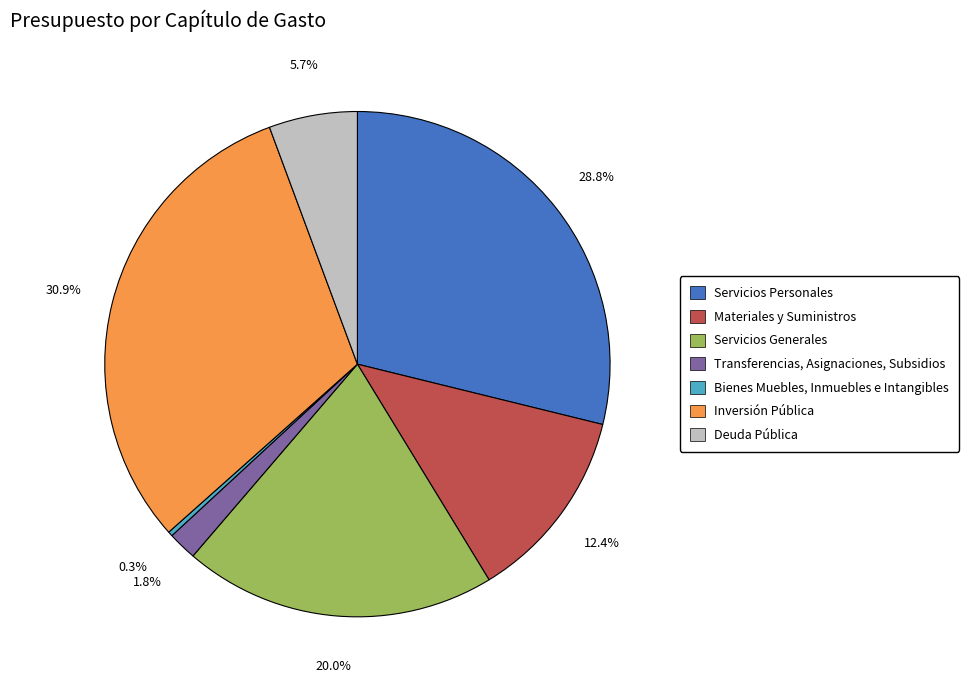

Is it true that Servicios Generales is 20% of the pie?

True